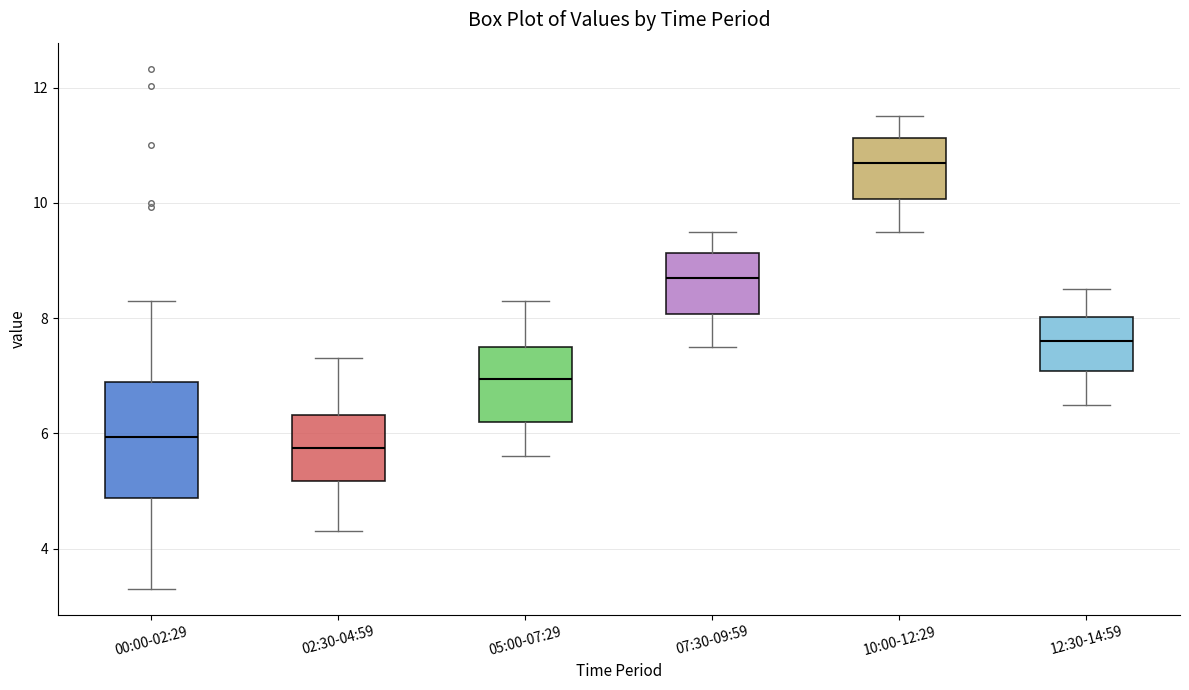

Reading left to right, transcribe this box plot: for each box, give where its median line is, the range the box spans, and where its two whiskers end, as read against the y-axis. The values are not printed on the chart, so give them approximately, as read against the axis.

00:00-02:29: median 6.0, box 4.8 to 6.8, whiskers 3.4 to 8.4
02:30-04:59: median 5.8, box 5.2 to 6.4, whiskers 4.4 to 7.4
05:00-07:29: median 7.0, box 6.2 to 7.6, whiskers 5.6 to 8.4
07:30-09:59: median 8.8, box 8.0 to 9.2, whiskers 7.6 to 9.6
10:00-12:29: median 10.8, box 10.0 to 11.2, whiskers 9.6 to 11.6
12:30-14:59: median 7.6, box 7.0 to 8.0, whiskers 6.6 to 8.6